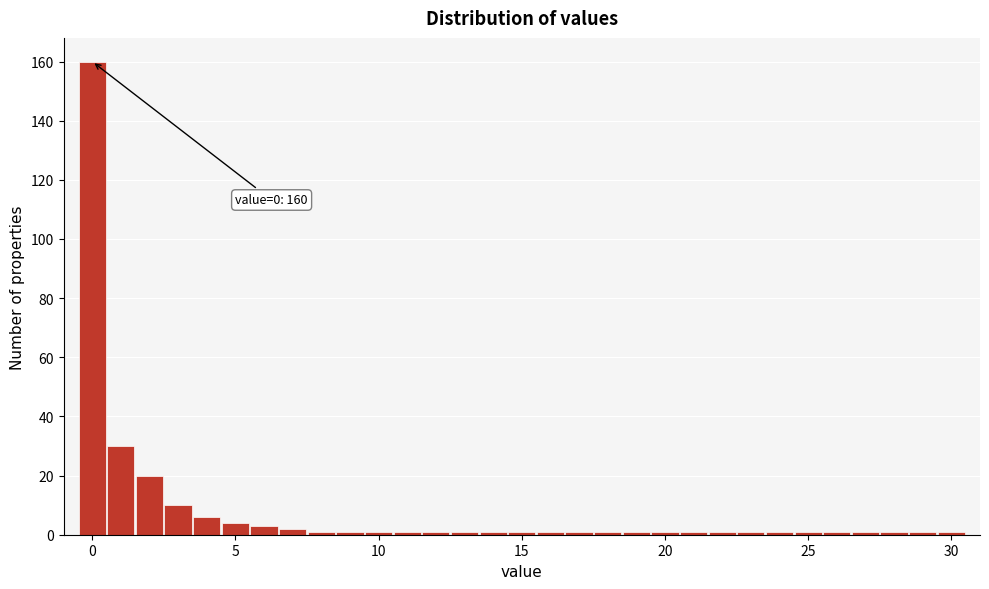

Around what value on the x-axis is the tallest bar? Give the approximate position of its centre, as read against the axis.

0.0